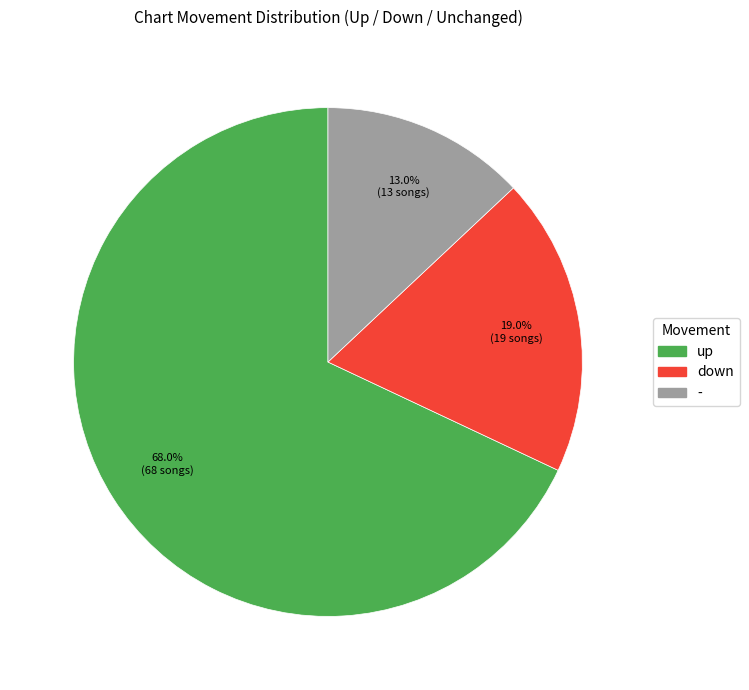

To the nearest percent, what portion does - represent?

13%